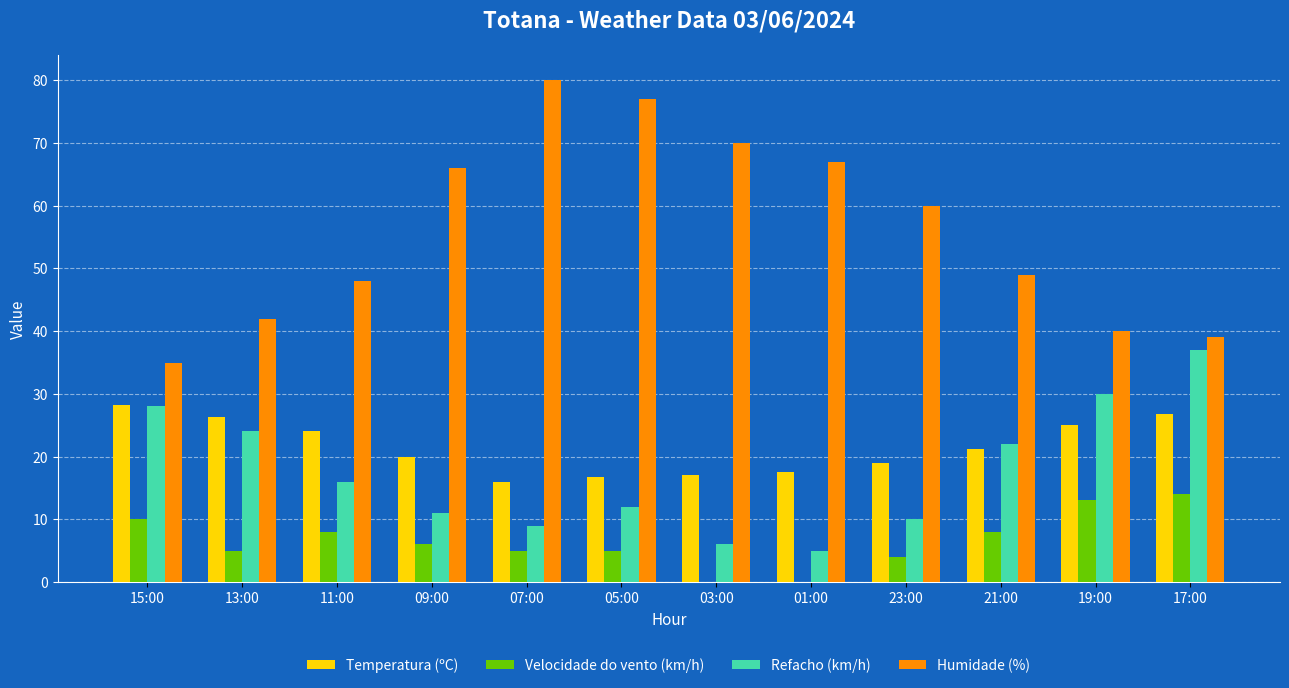

At which label does Refacho (km/h) first exceed 16?

15:00